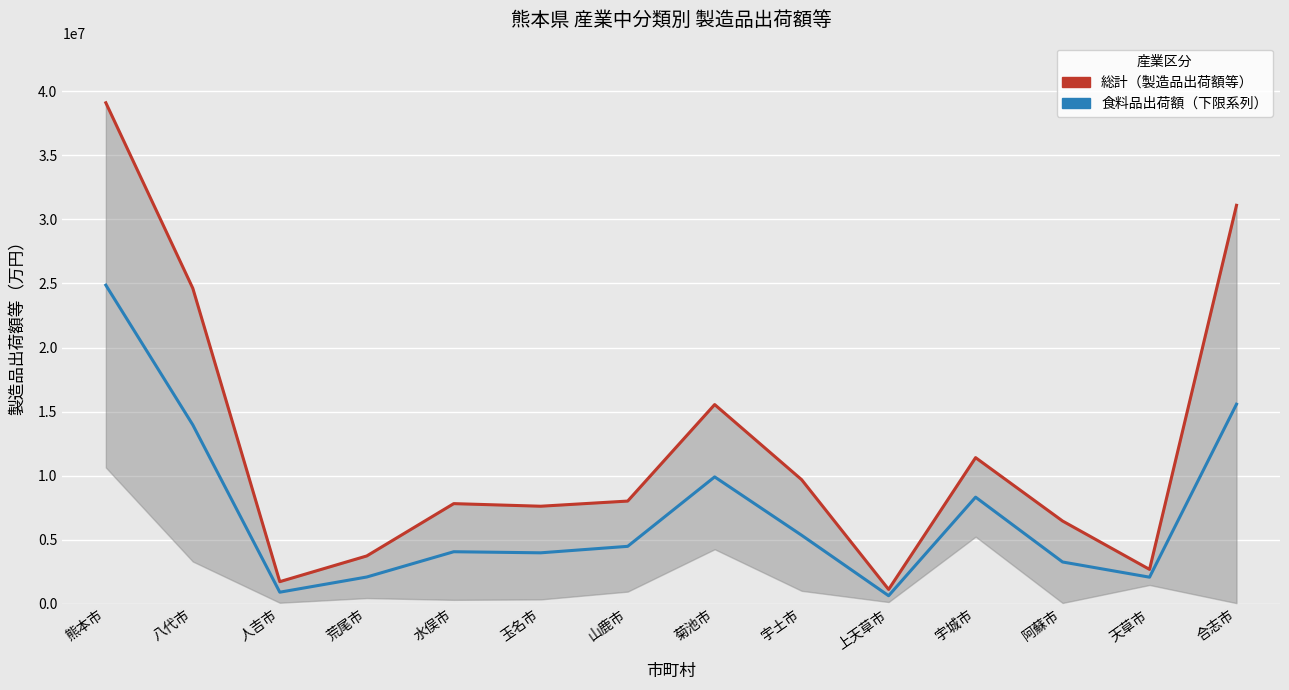

Between 宇土市 and 人吉市, which is larger?

宇土市